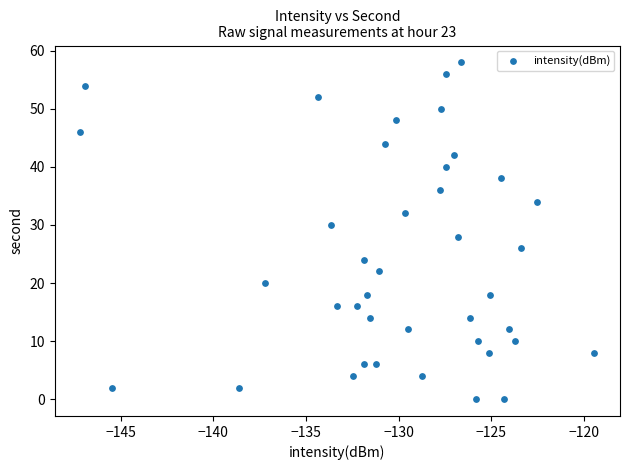

What is the range of Y values (max minus min)?

58